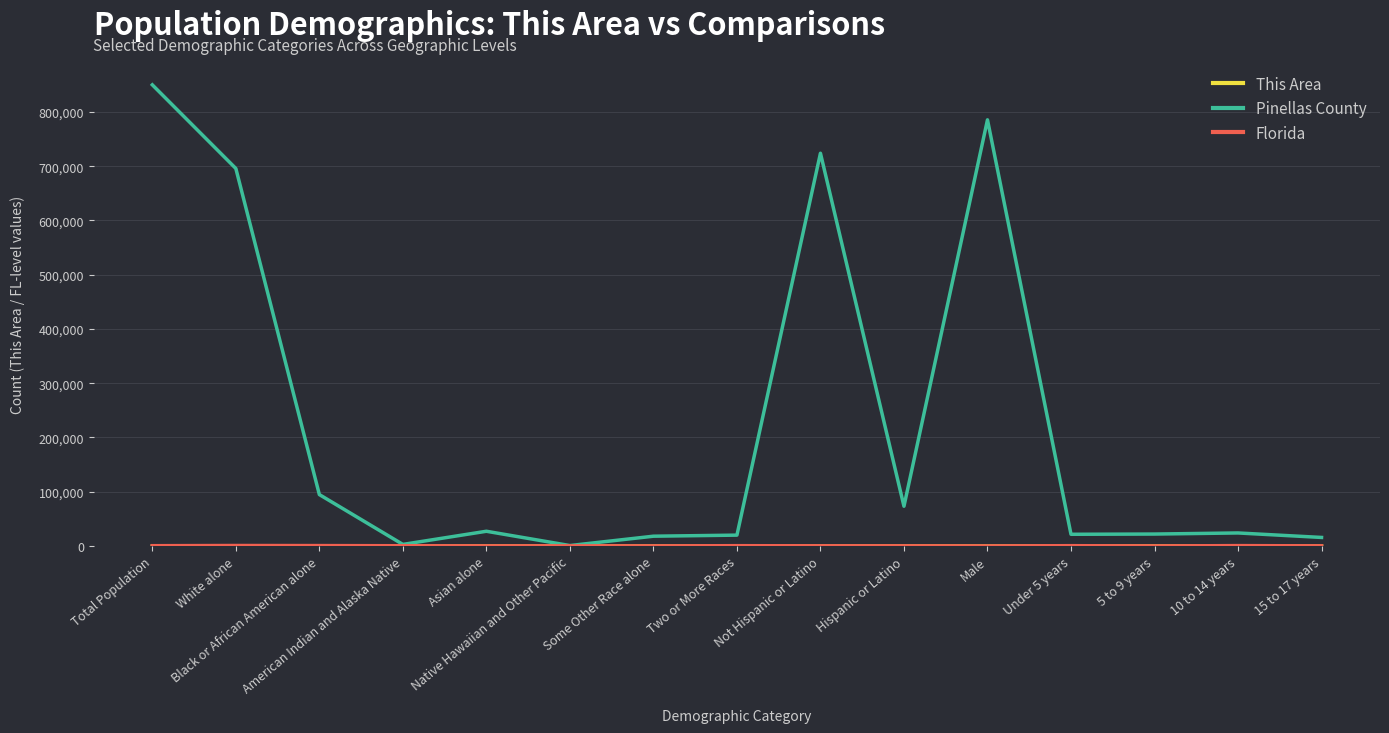

Which series has the widest spread of values?

Pinellas County